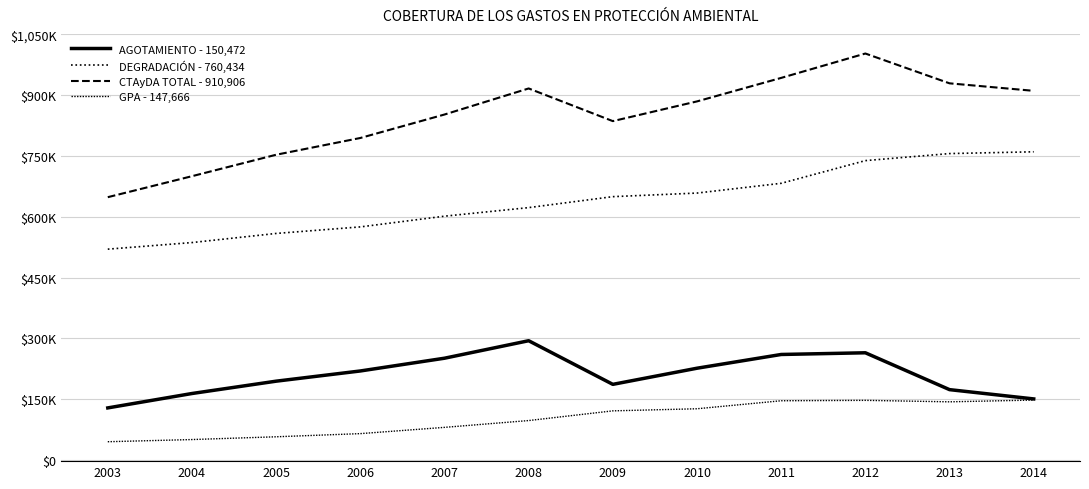

What is the difference between the highest and lowest values at 2004?

650036.2